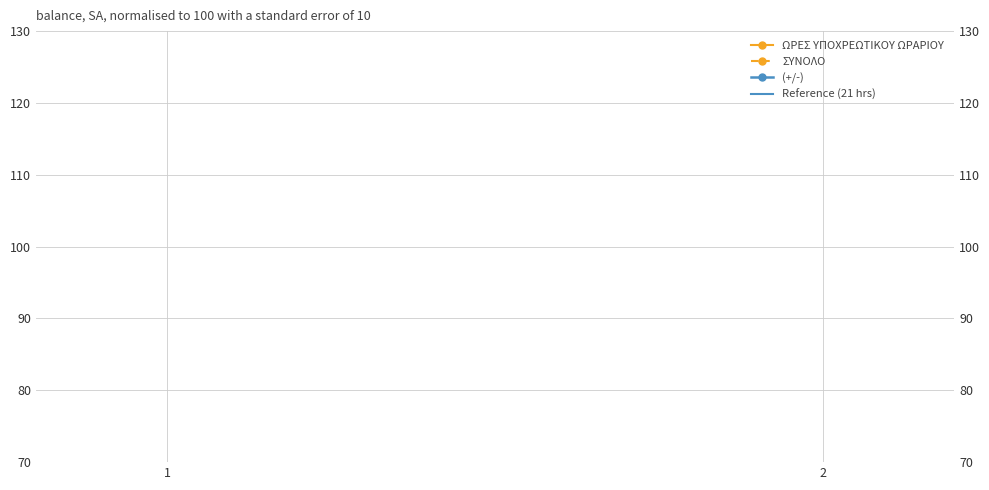

Reading right to left, what are all the values shown in this chart?

ΩΡΕΣ ΥΠΟΧΡΕΩΤΙΚΟΥ ΩΡΑΡΙΟΥ: 2=21	1=21
ΣΥΝΟΛΟ: 2=21	1=21
(+/-): 2=0	1=0
Reference (21 hrs): 2=21	1=21